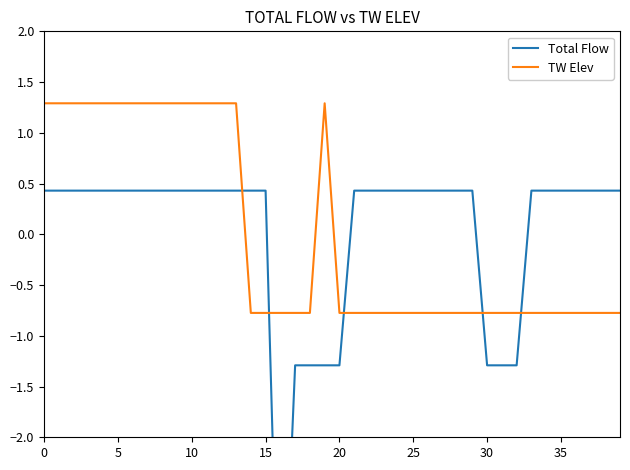

What is the sum of the Total Flow values at 14 and 15?

0.9